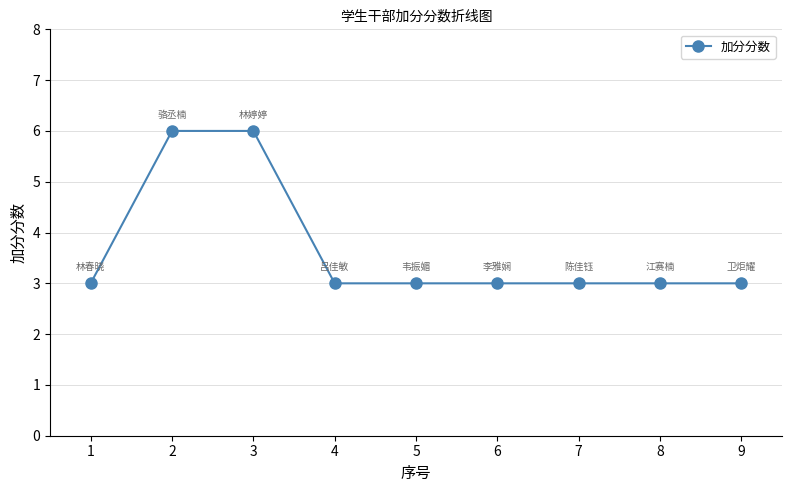

What is the value of the 9th point from the left?

3